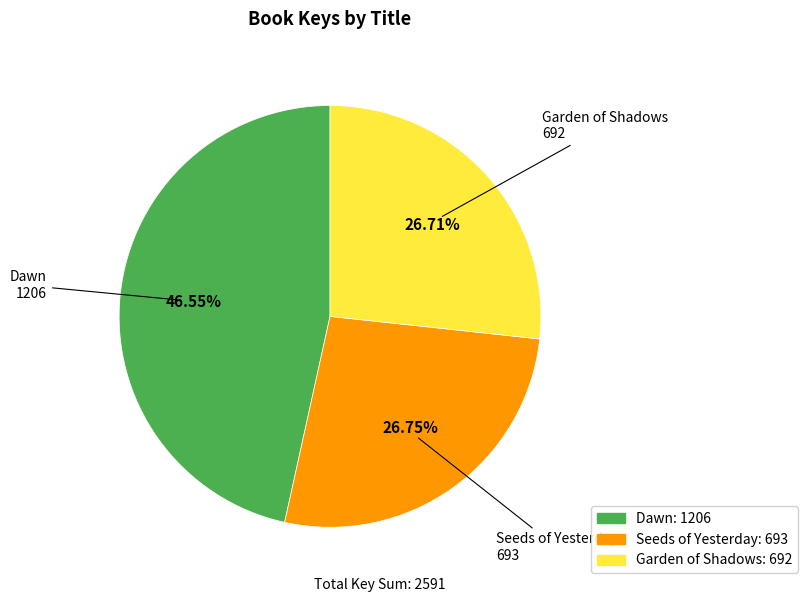

True or false: Garden of Shadows accounts for 21% of the total.

False